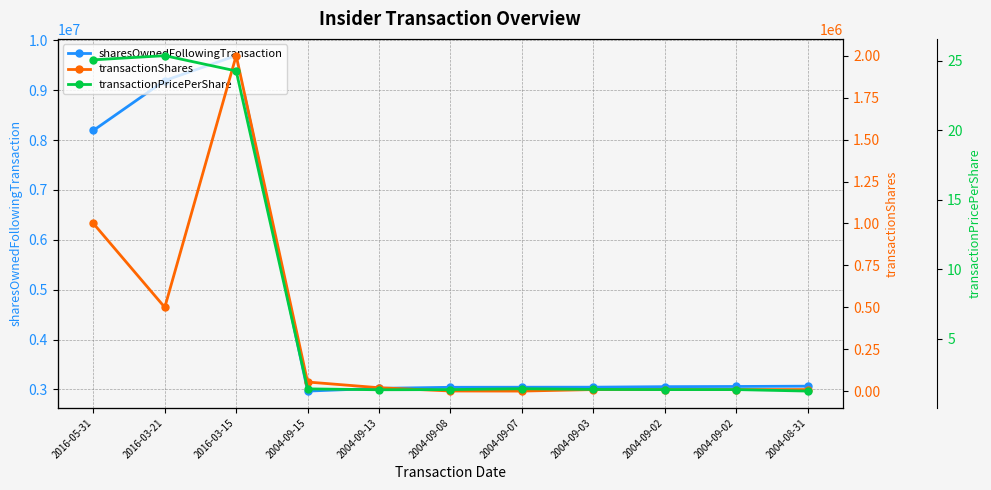

Count the number of categories in the chart.

11